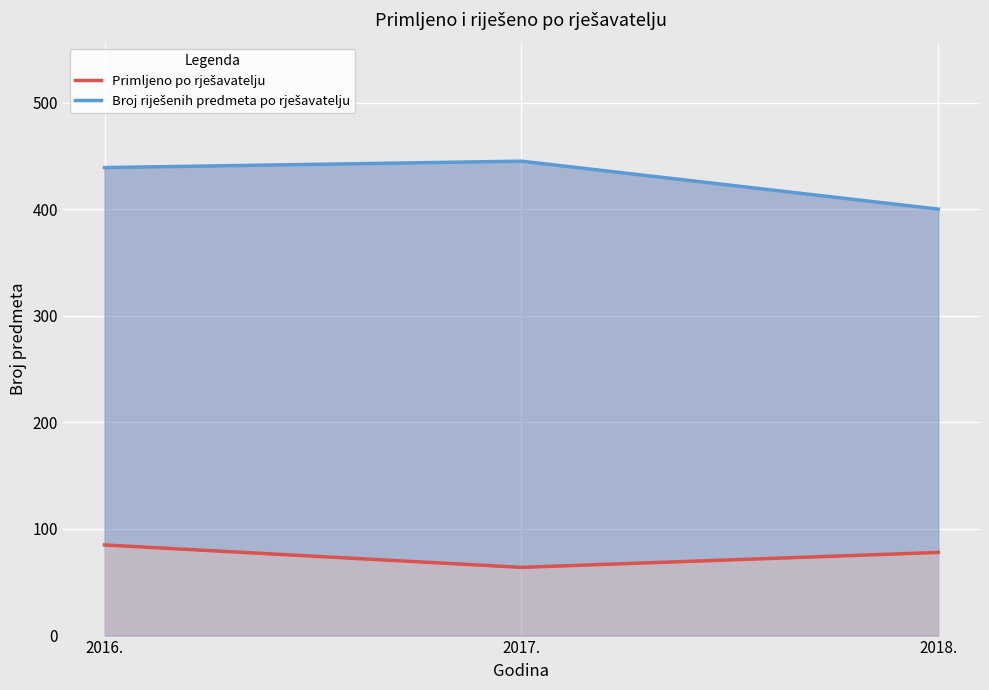

Reading left to right, extract all data points from this chart.

Primljeno po rješavatelju: 85	64	78
Broj riješenih predmeta po rješavatelju: 439	445	400